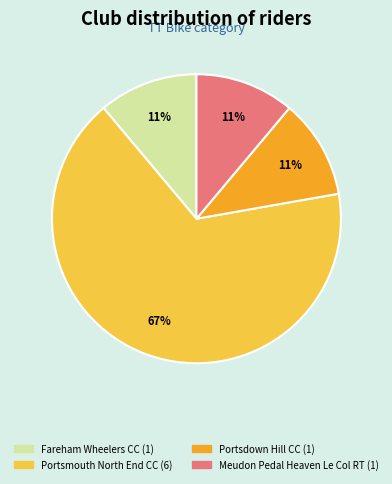

How many segments does this pie chart have?

4